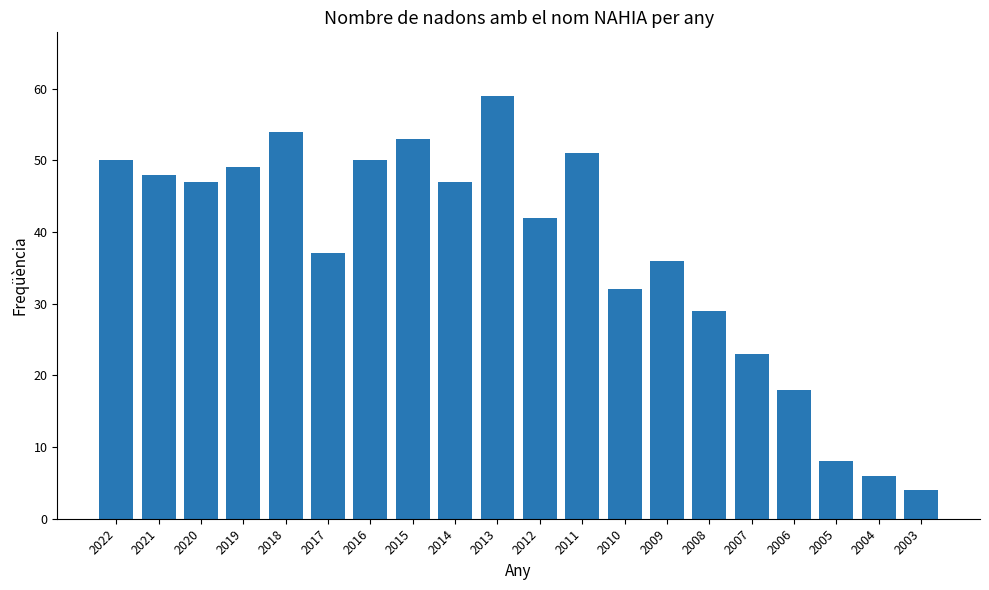

The chart shows a value of 42 at 2012. True or false?

True